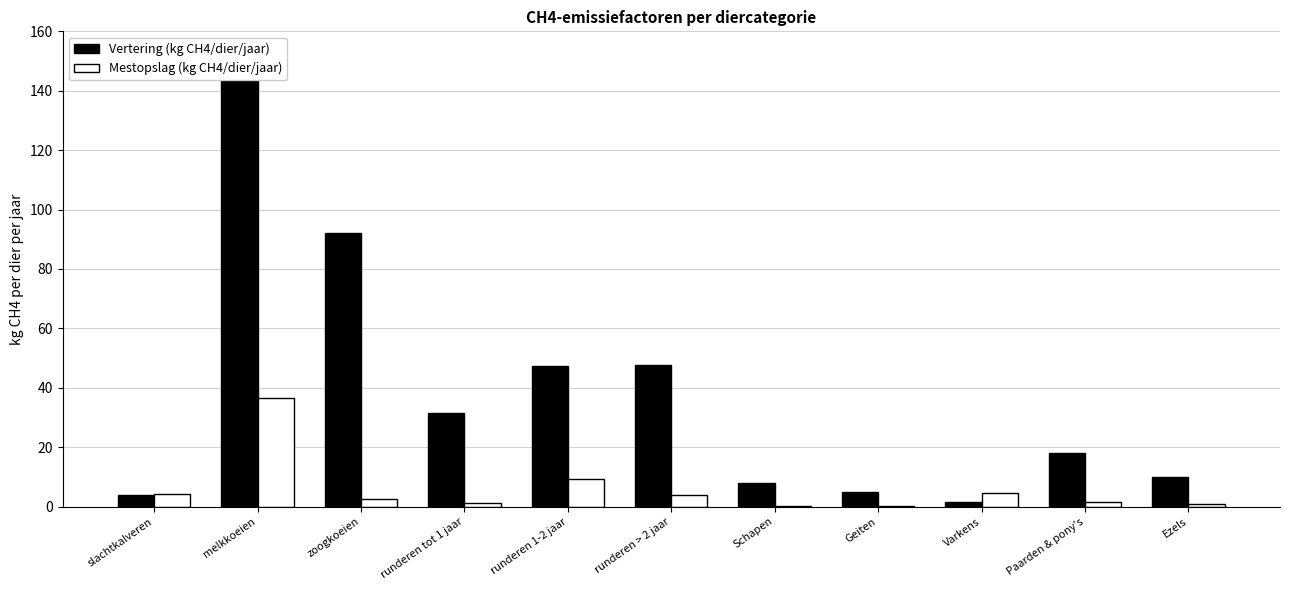

Count the number of data series in this chart.

2